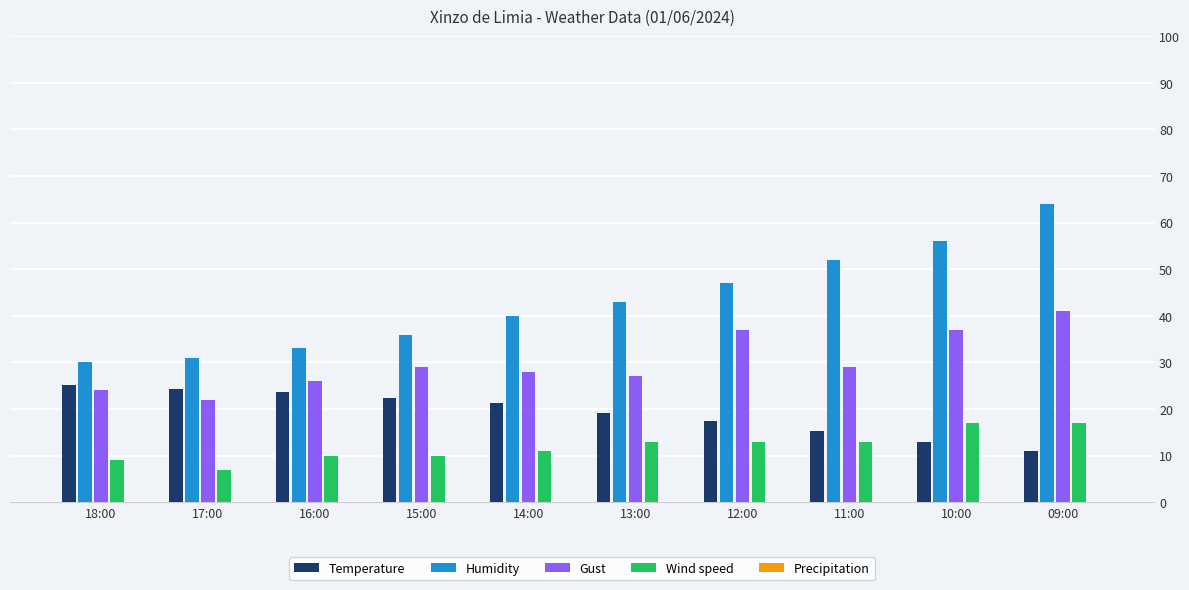

List the series in order of their peak value, highest first.

Humidity, Gust, Temperature, Wind speed